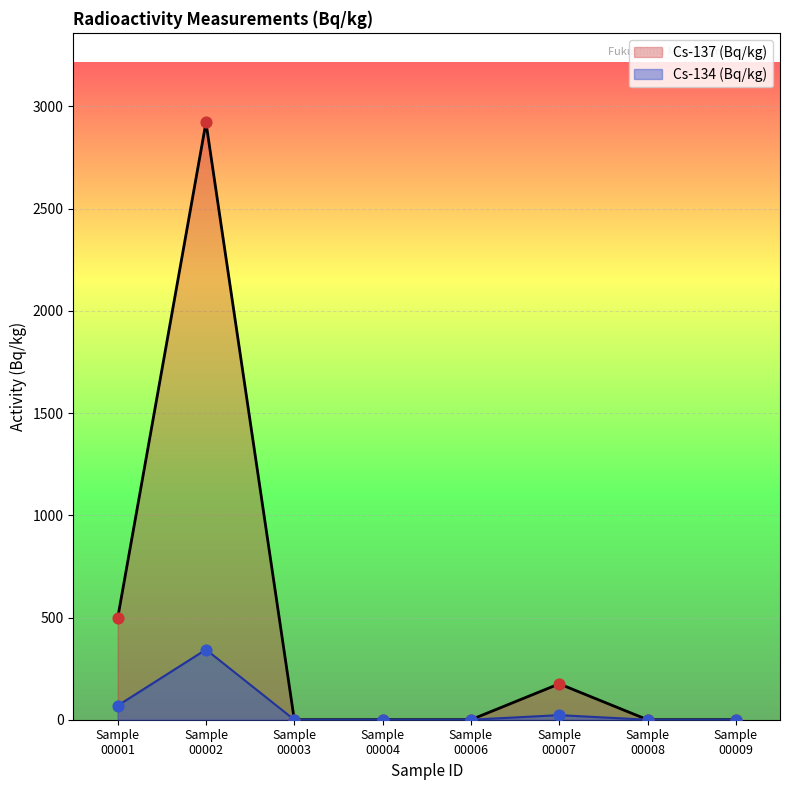

Which series has the largest range (max minus min)?

Cs-137 (Bq/kg)